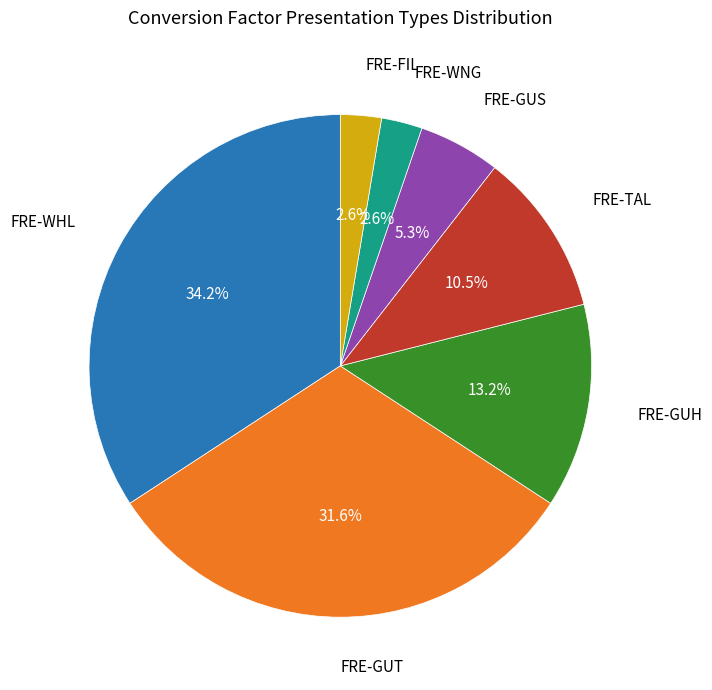

How many slices are in this pie chart?

7